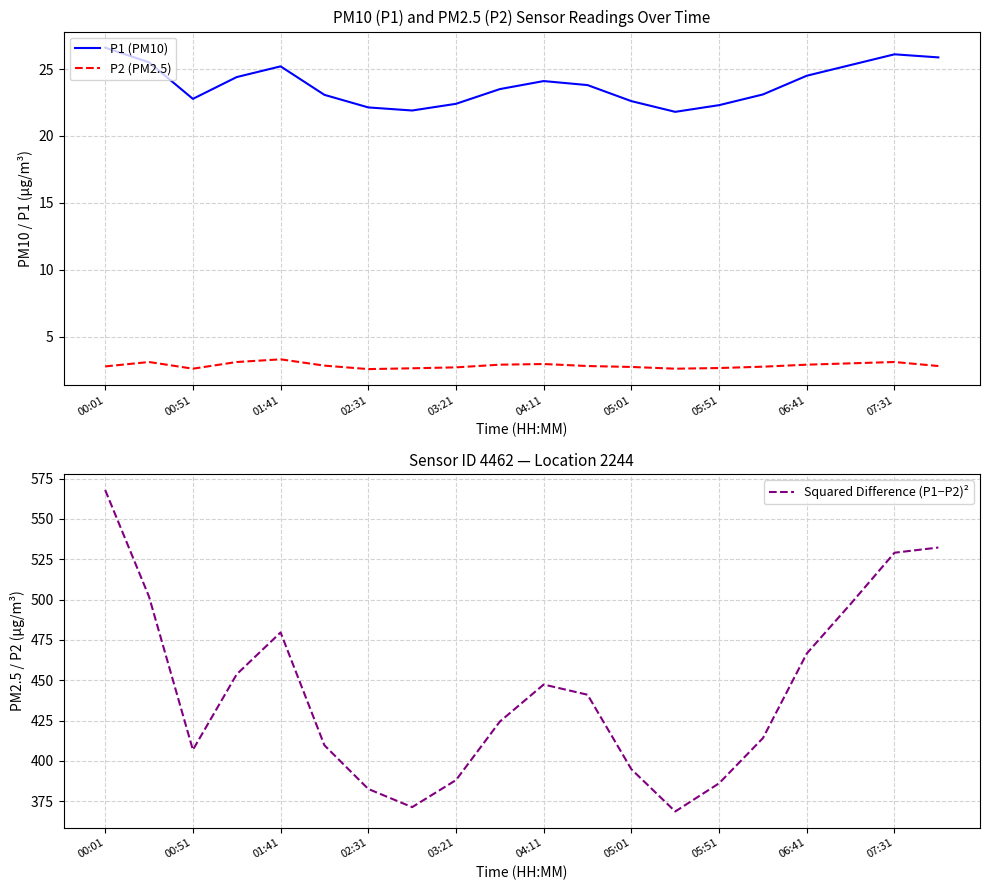

Read the P2 (PM2.5) value at 07:31.

3.1